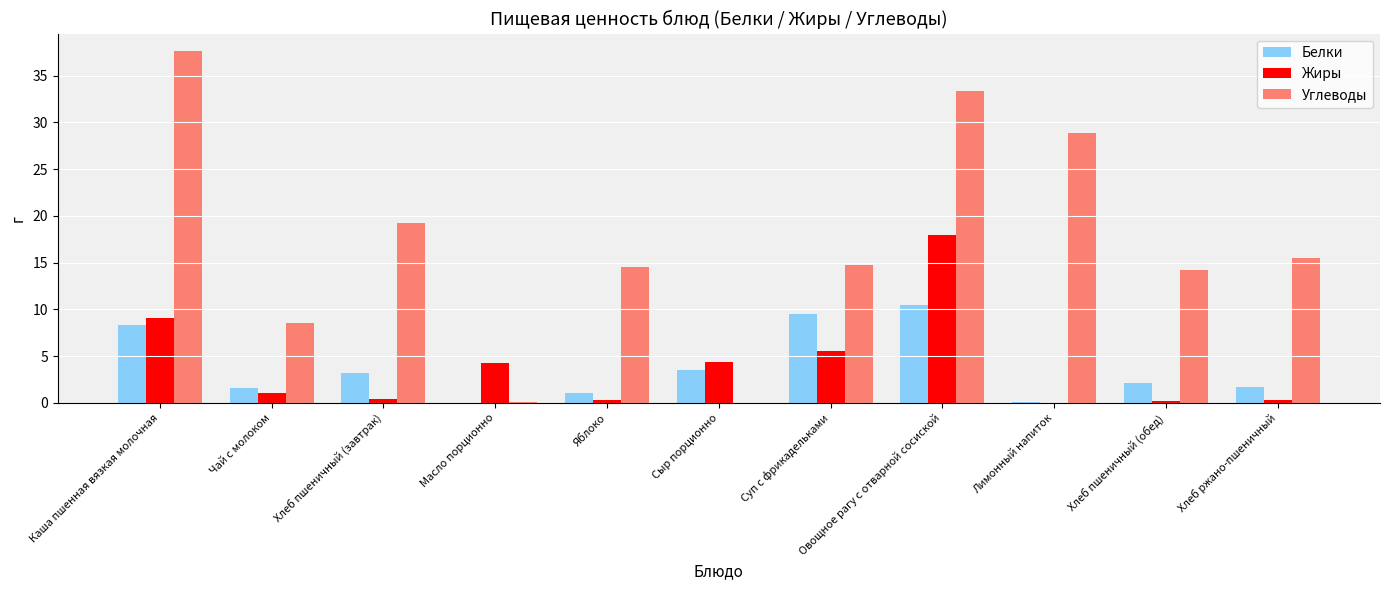

Is the value of Жиры at Хлеб ржано-пшеничный greater than the value of Углеводы at Каша пшенная вязкая молочная?

No